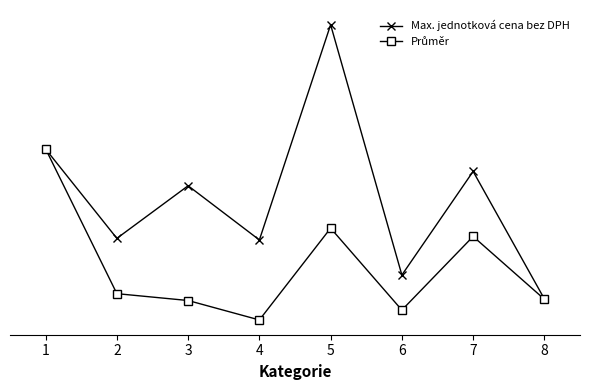

Is this an area chart (filled region under the line)?

No